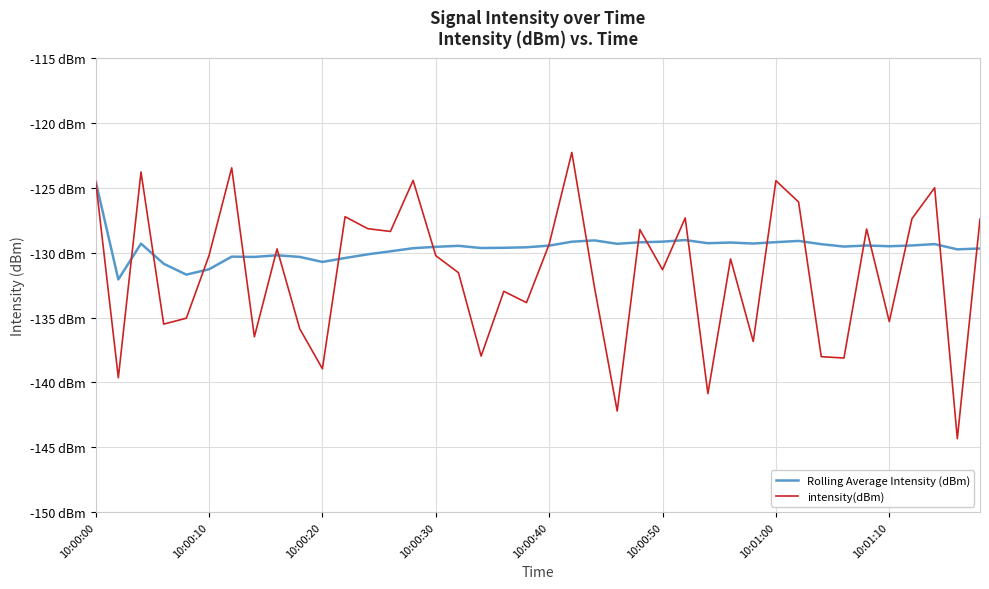

What are all the series names shown in the legend?

Rolling Average Intensity (dBm), intensity(dBm)